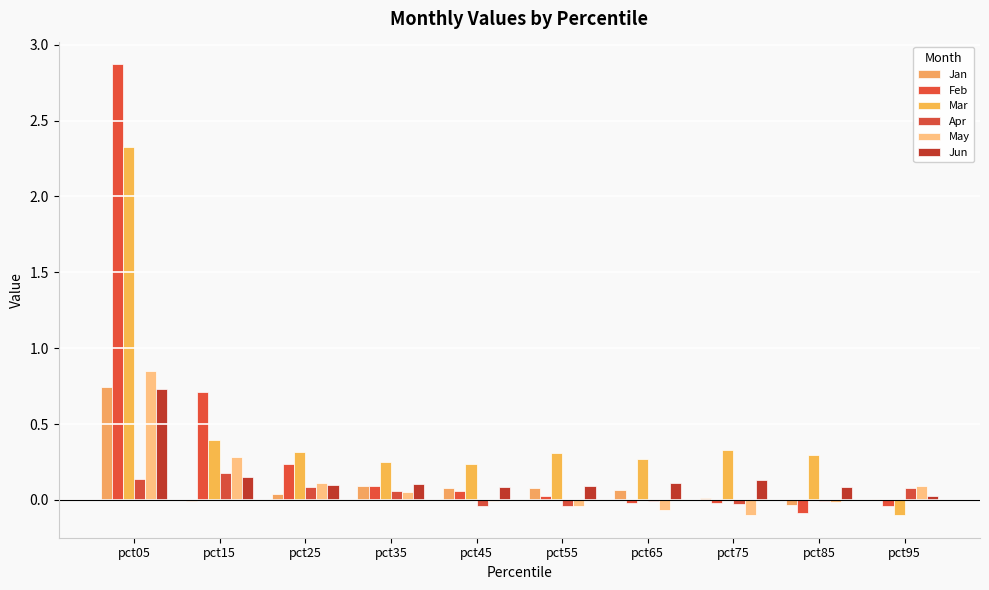

How many positive values does the Feb series have?

6